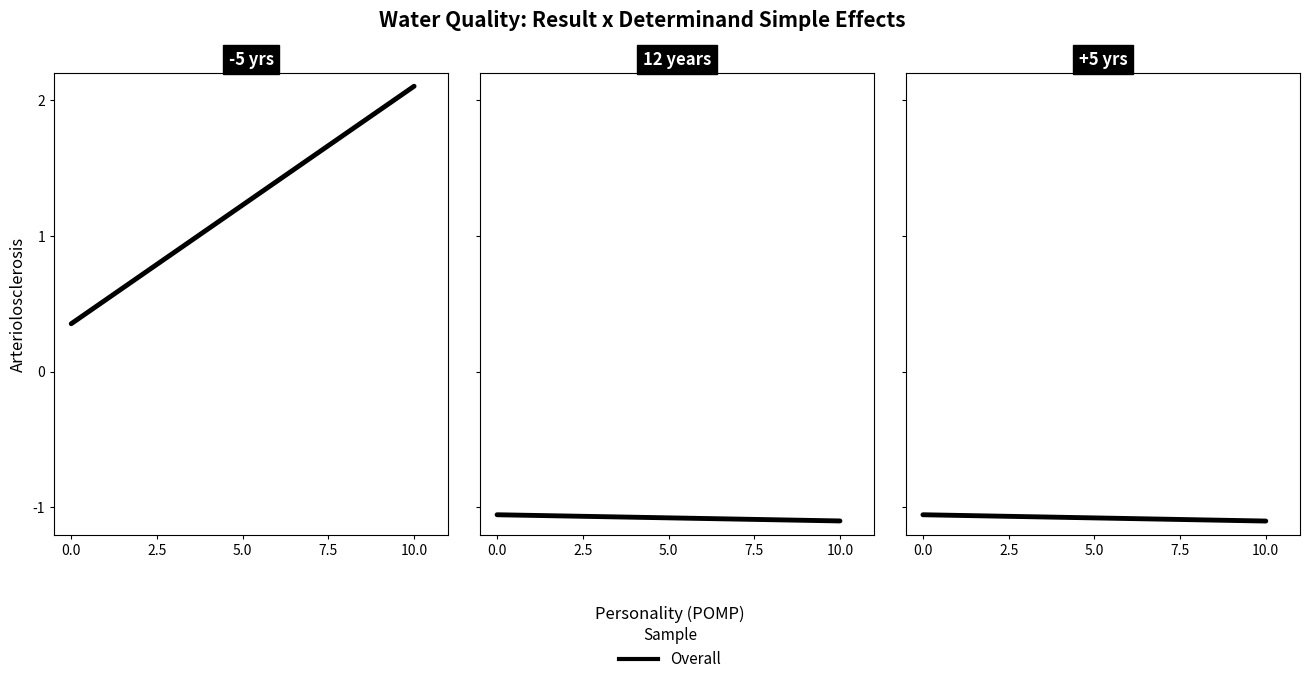

The chart shows a value of -0.5 at 0.0. True or false?

False